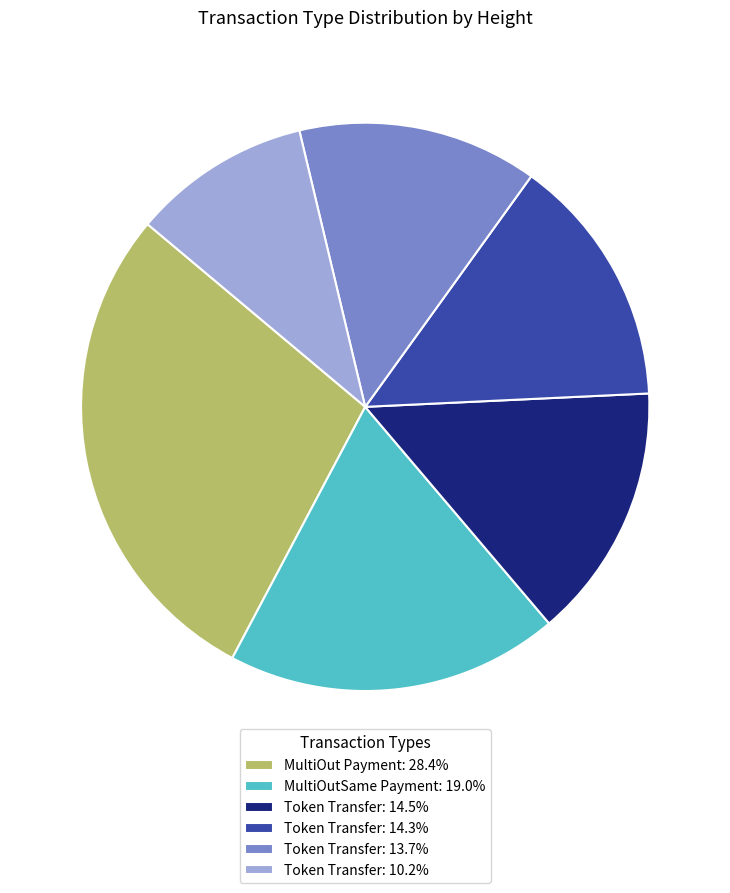

Combined, do Token Transfer: 10.2% and MultiOutSame Payment: 19.0% account for over 50%?

No